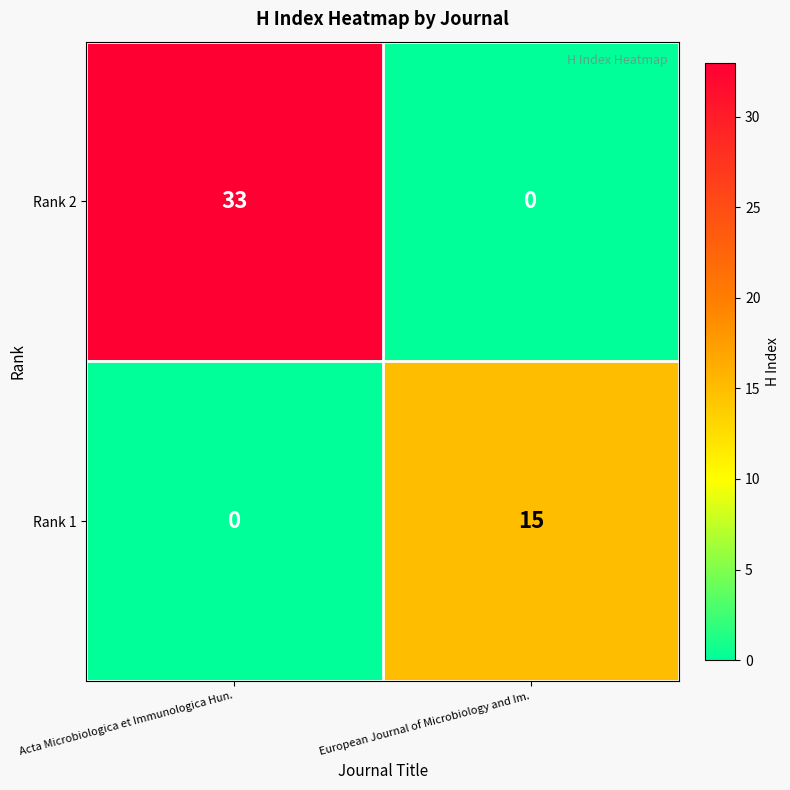

At which label does Rank 2 reach its minimum?

European Journal of Microbiology and Im.